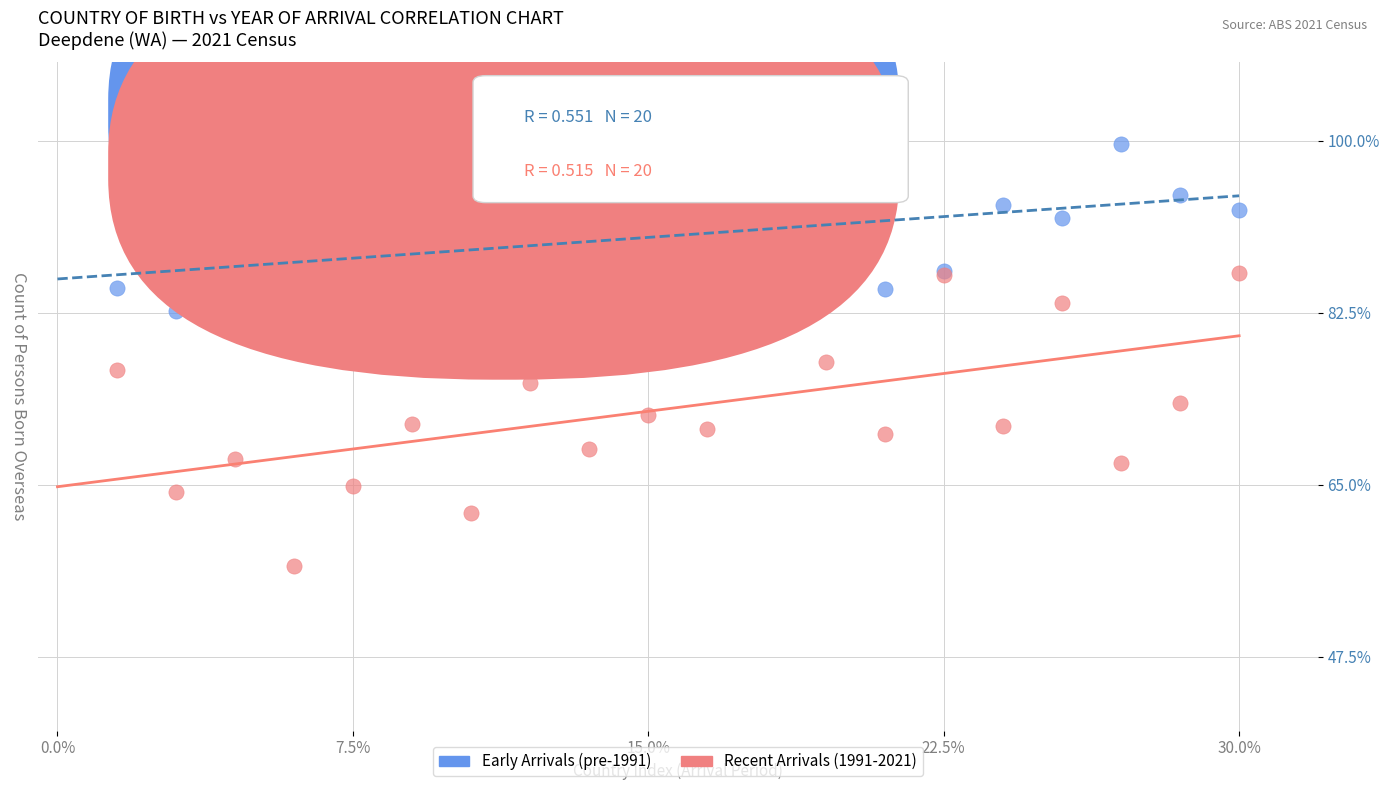

Which series has the largest Y range (max minus min)?

Recent Arrivals (1991-2021)